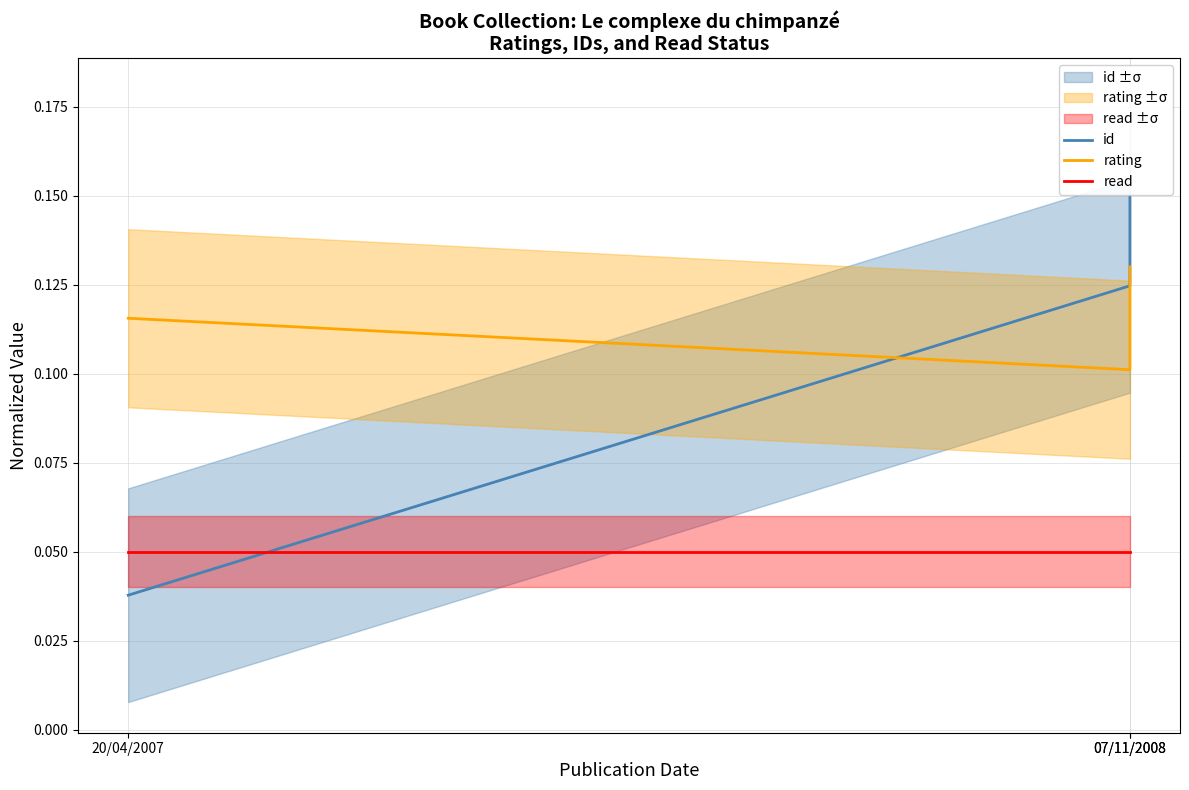

What is the difference between the maximum and minimum values in the id series?

0.1